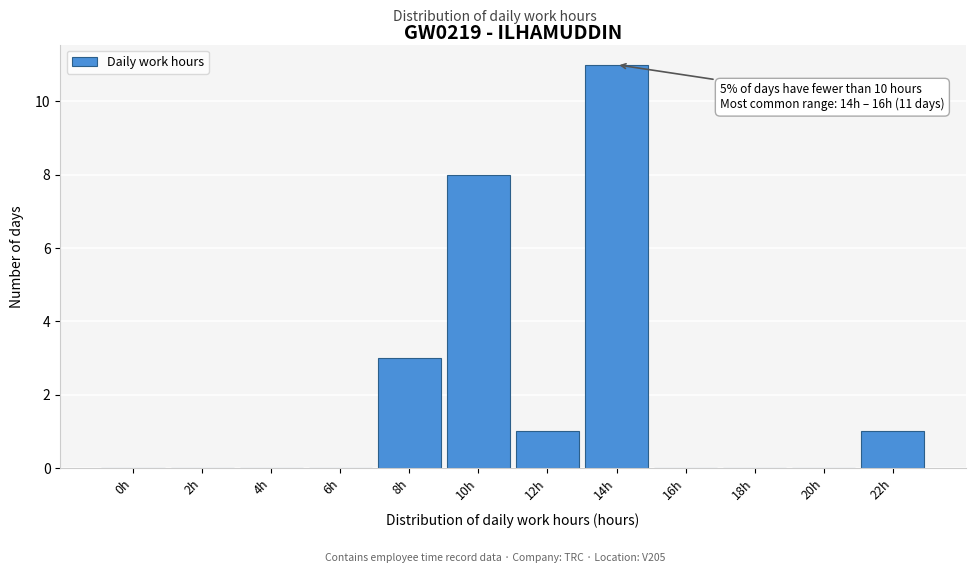

Reading right to left, list all the values displayed in this chart.

22h=1	20h=0	18h=0	16h=0	14h=11	12h=1	10h=8	8h=3	6h=0	4h=0	2h=0	0h=0